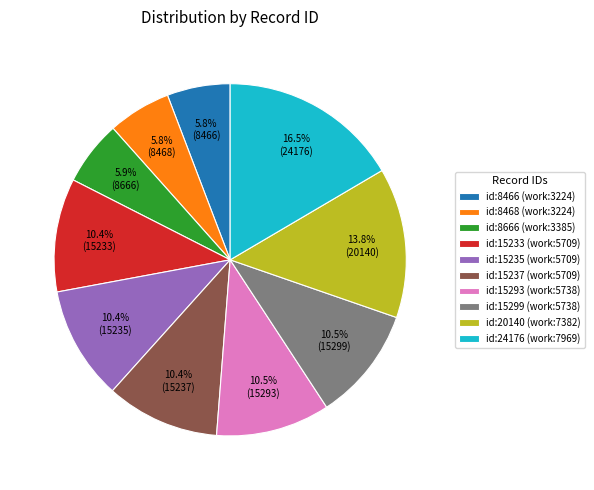

To the nearest percent, what is the difference between the largest and smallest slice percentages?

11%